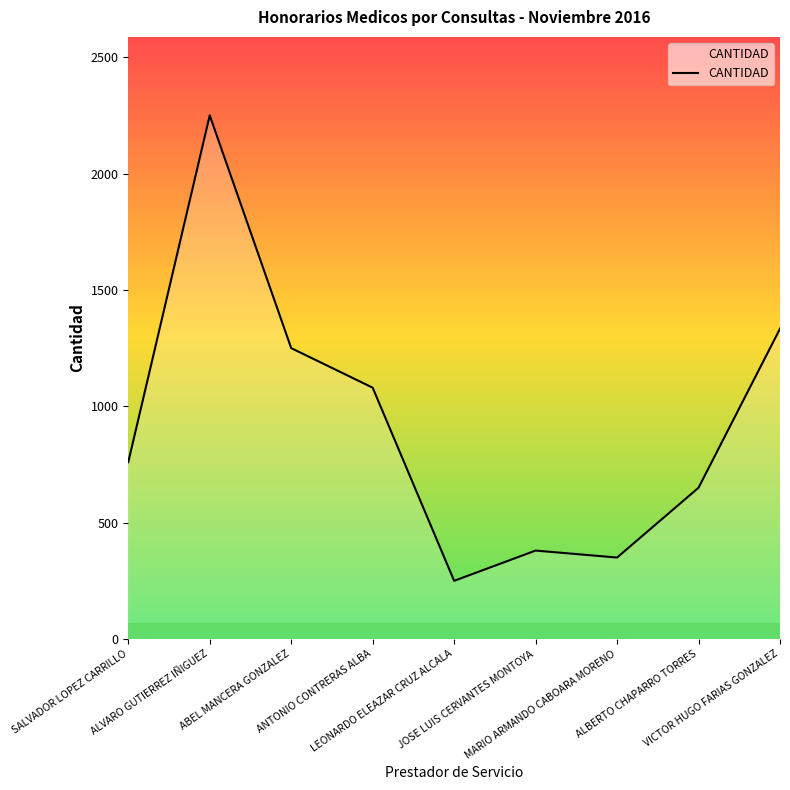

Rank the categories by value from highest to lowest.

ALVARO GUTIERREZ IÑIGUEZ, VICTOR HUGO FARIAS GONZALEZ, ABEL MANCERA GONZALEZ, ANTONIO CONTRERAS ALBA, SALVADOR LOPEZ CARRILLO, ALBERTO CHAPARRO TORRES, JOSE LUIS CERVANTES MONTOYA, MARIO ARMANDO CABOARA MORENO, LEONARDO ELEAZAR CRUZ ALCALA